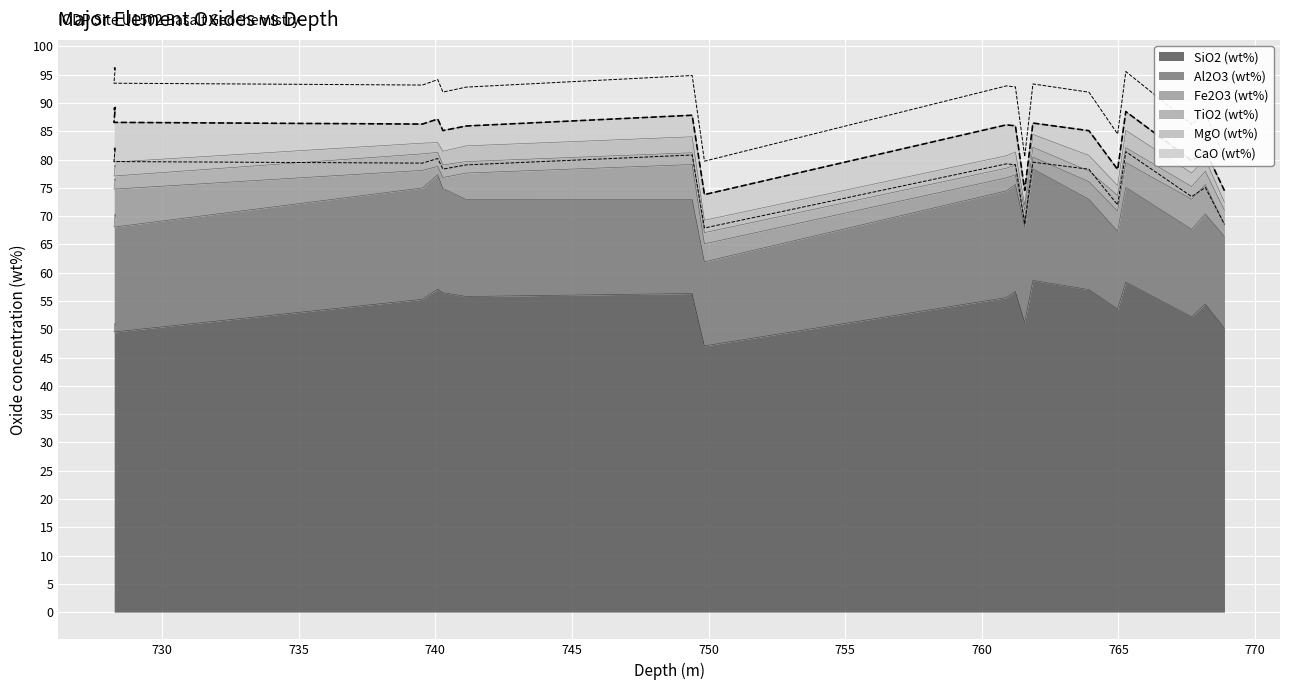

What is the value of the TiO2 (wt%) point at the 4th from the left?

2.3